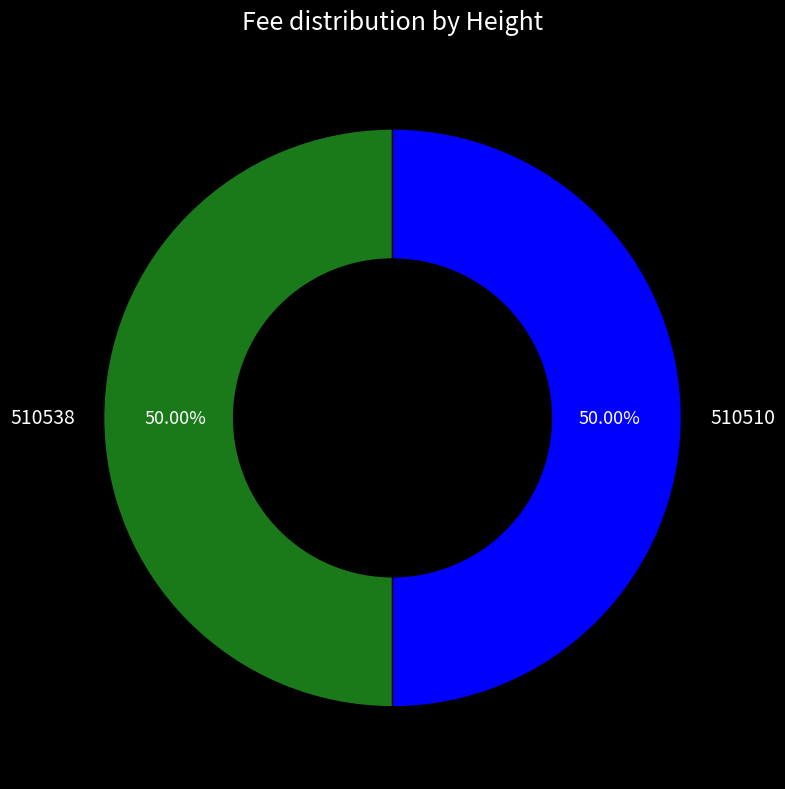

To the nearest percent, what is the average slice percentage?

50%